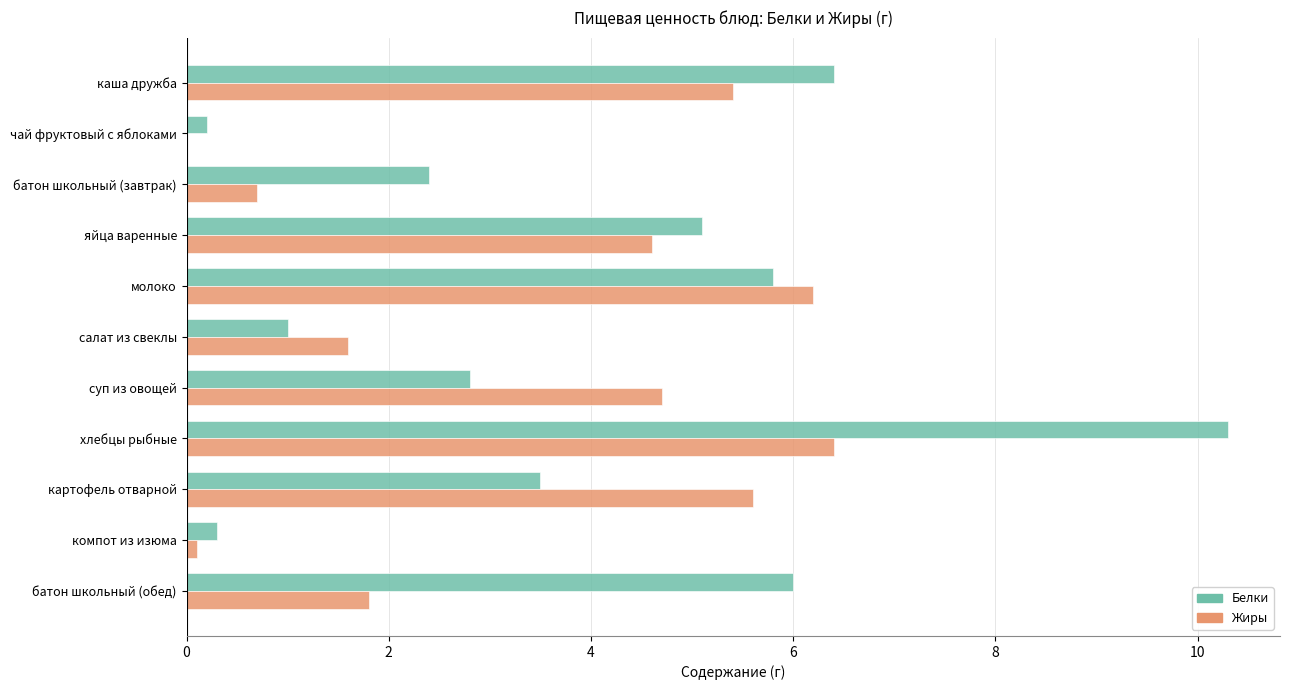

What is the maximum value for Белки?

10.3